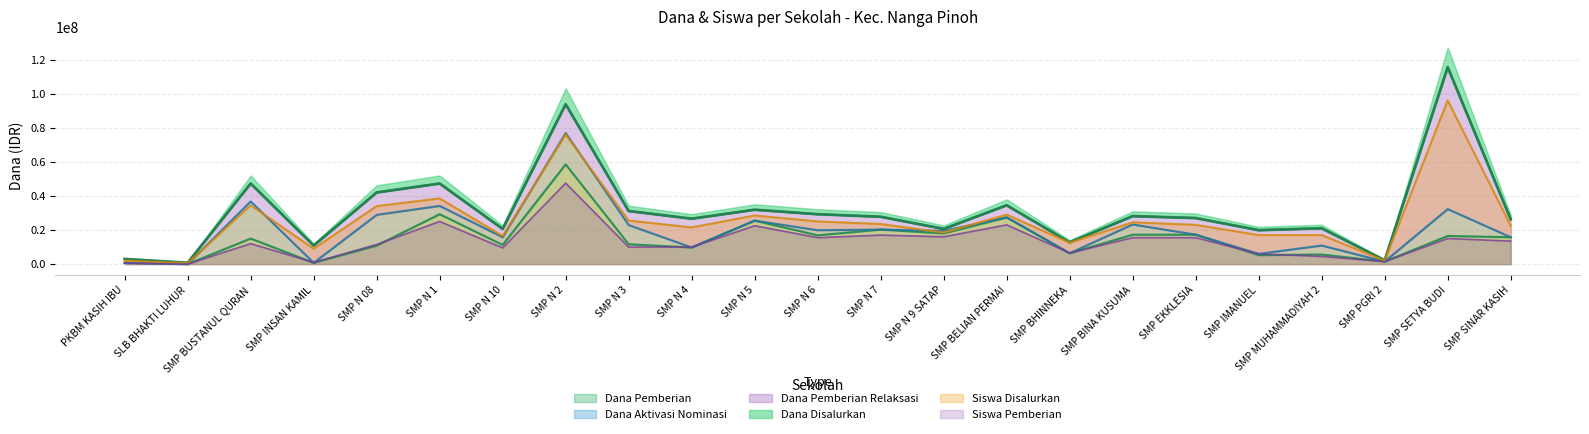

At which category is the sum across all series the highest?

SMP N 2